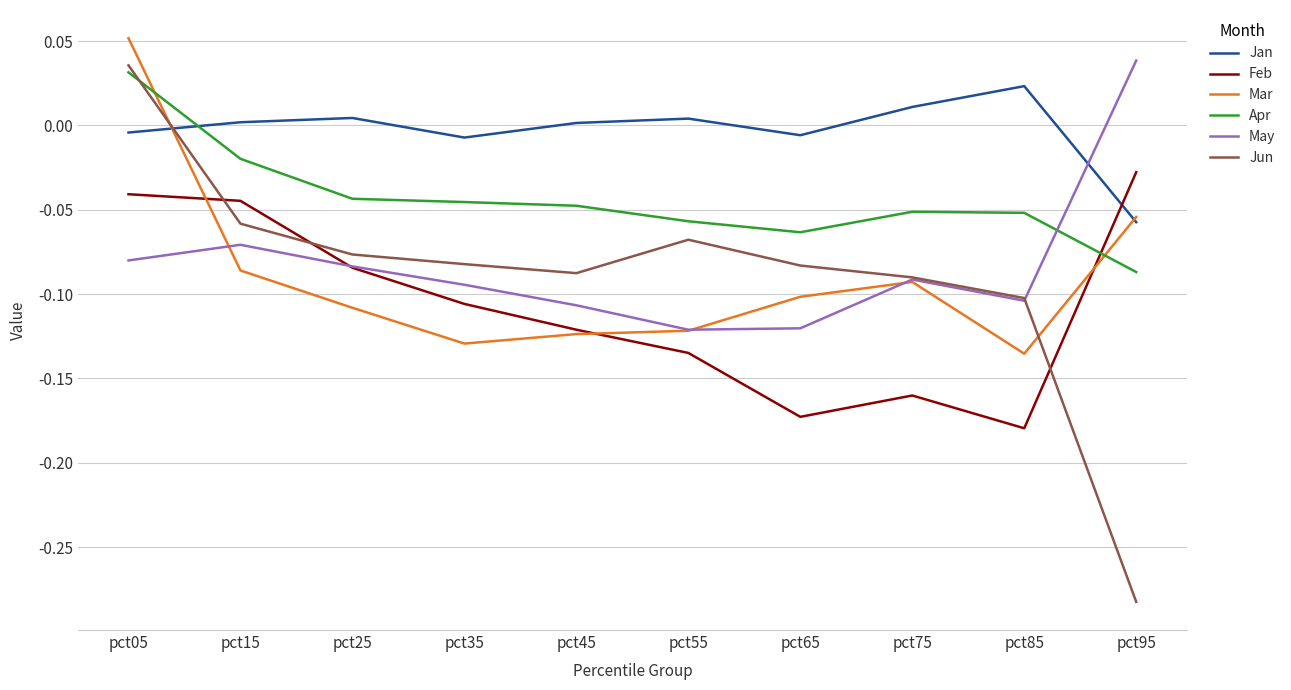

In Feb, how many points are higher than both neighbors (excluding endpoints)?

1